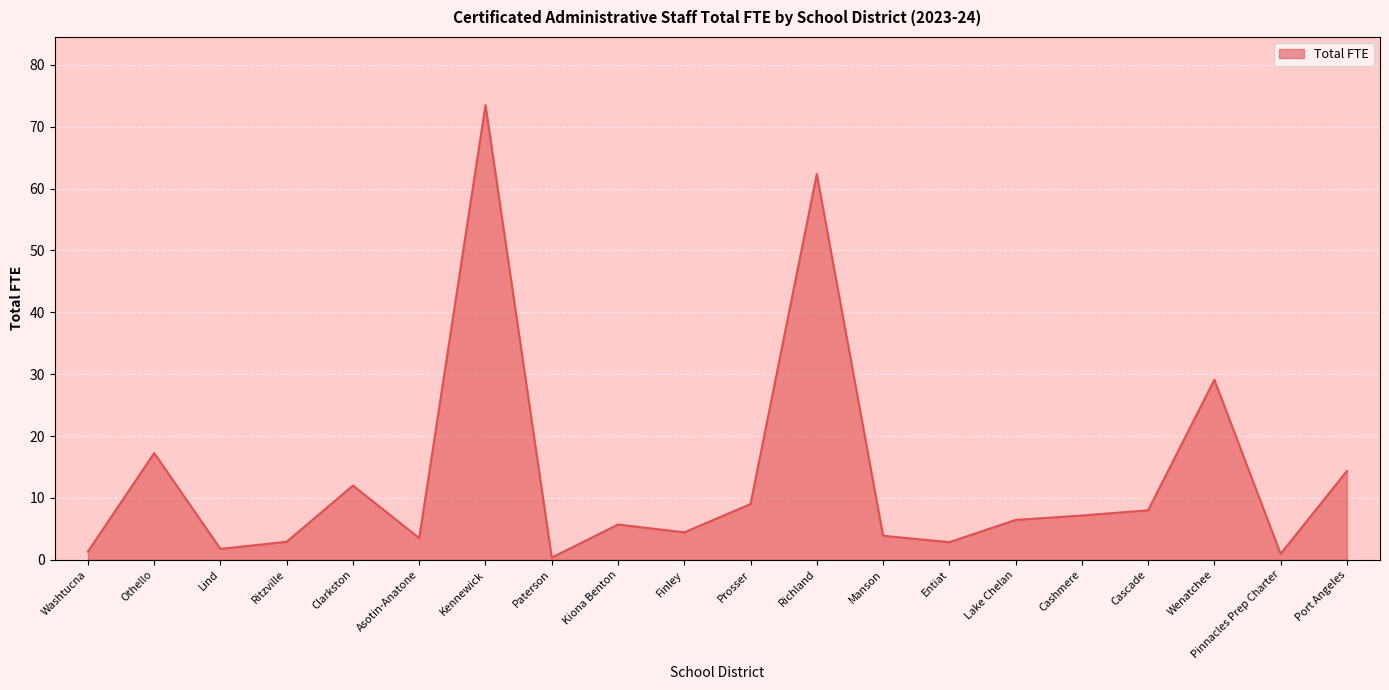

What position from the left is Kiona Benton?

9